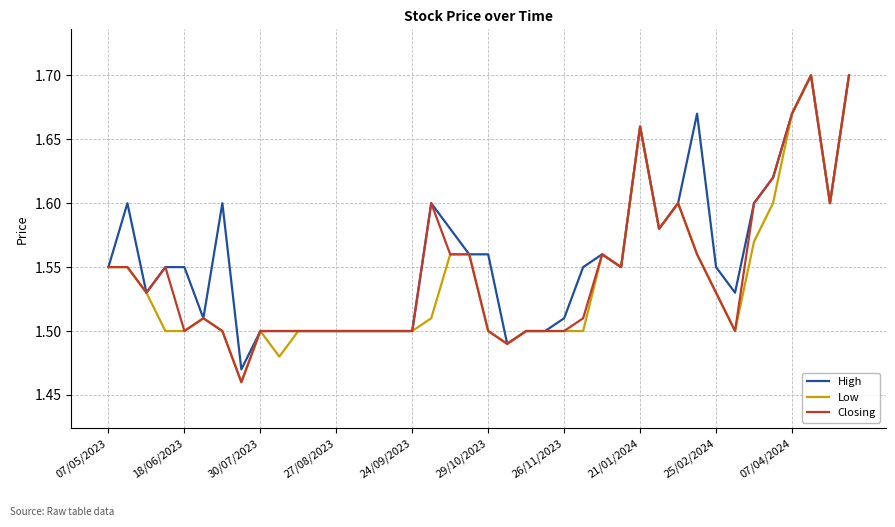

Which series has the largest total across all categories?

High